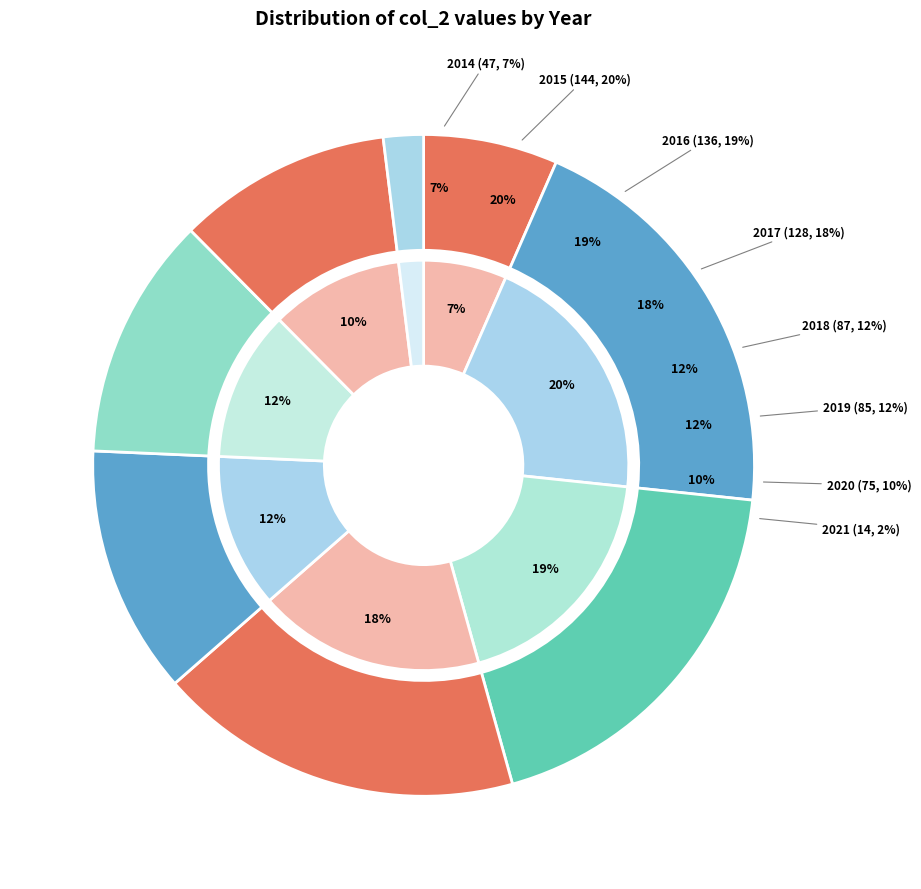

Is 2014 the majority of the pie?

No